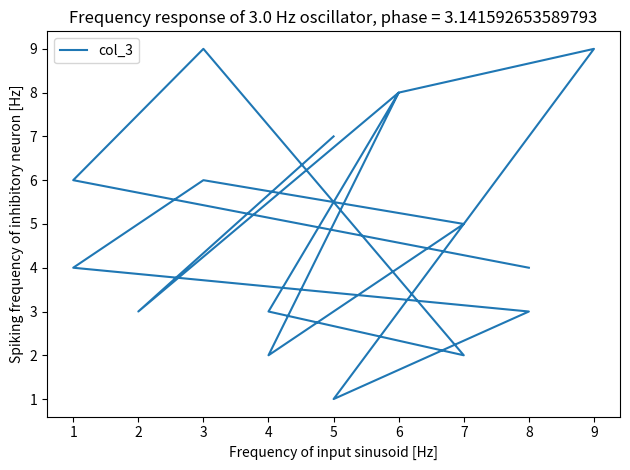

How many interior local peaks (higher than both neighbors) does the data have?

4